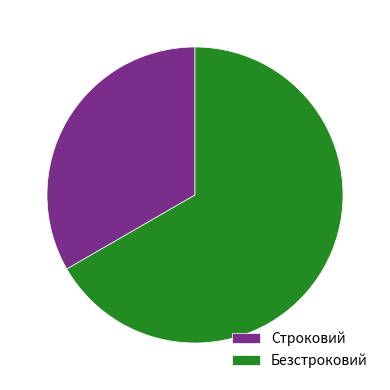

Between Безстроковий and Строковий, which is larger?

Безстроковий